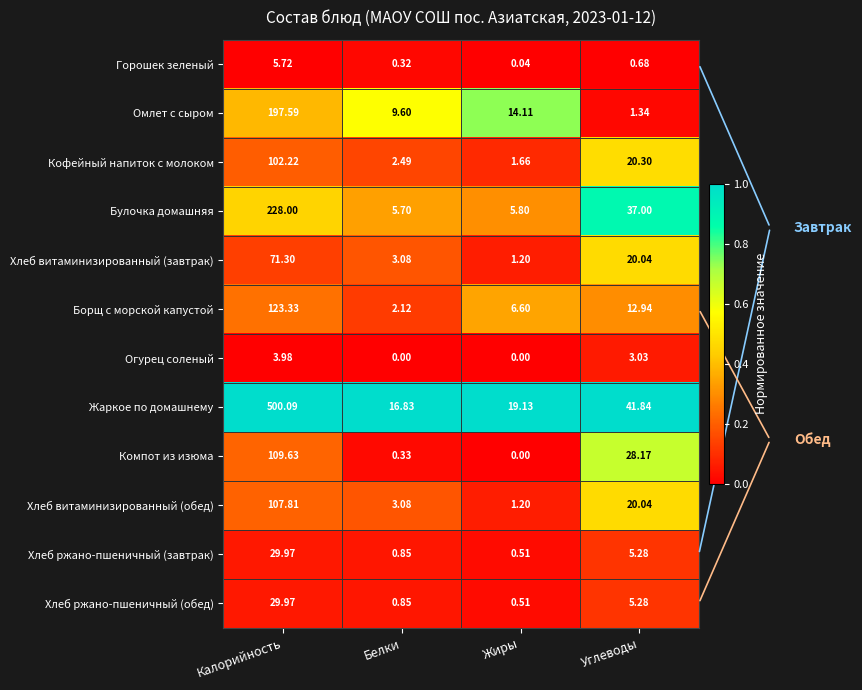

Is the value of Огурец соленый at Калорийность greater than the value of Хлеб ржано-пшеничный (обед) at Углеводы?

No